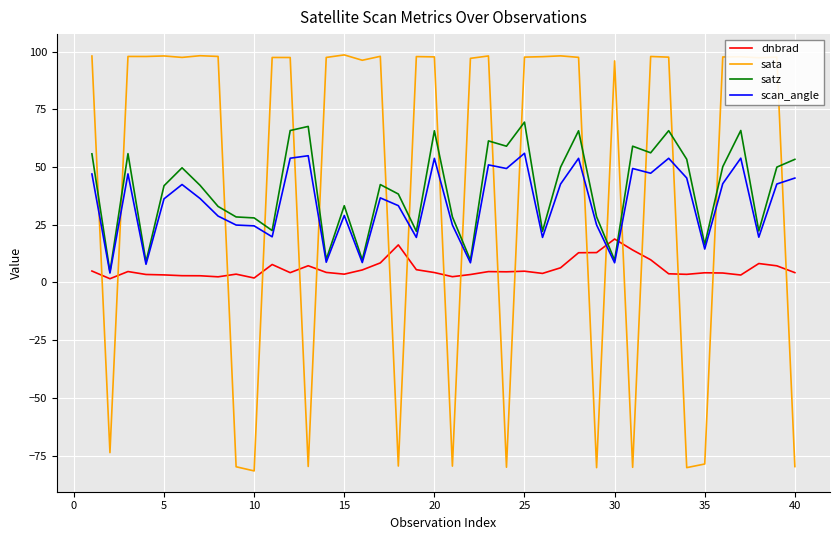

How many times do satz and dnbrad cross each other?

2